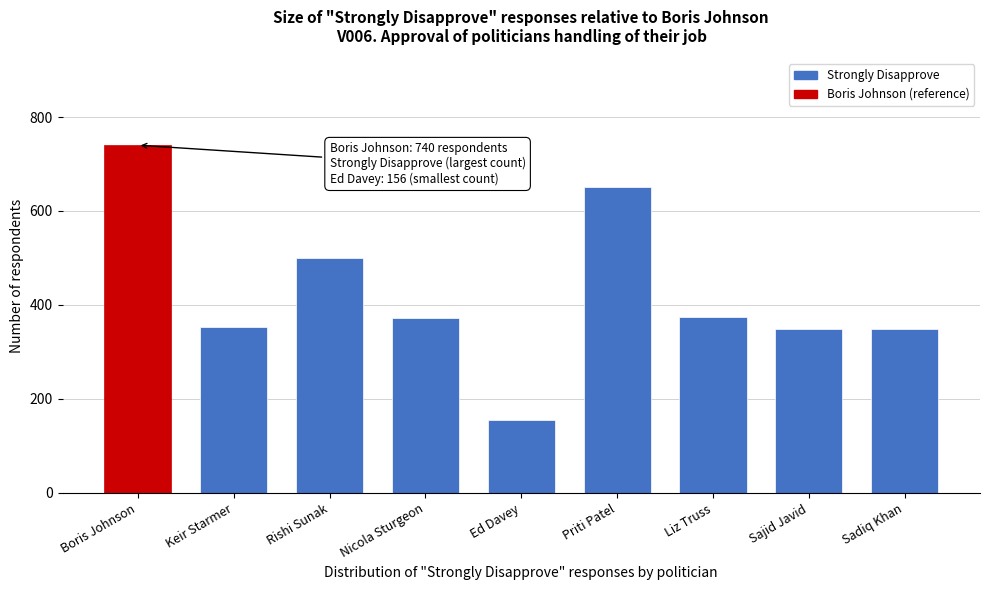

What is the difference between the values at Rishi Sunak and Sajid Javid?

151